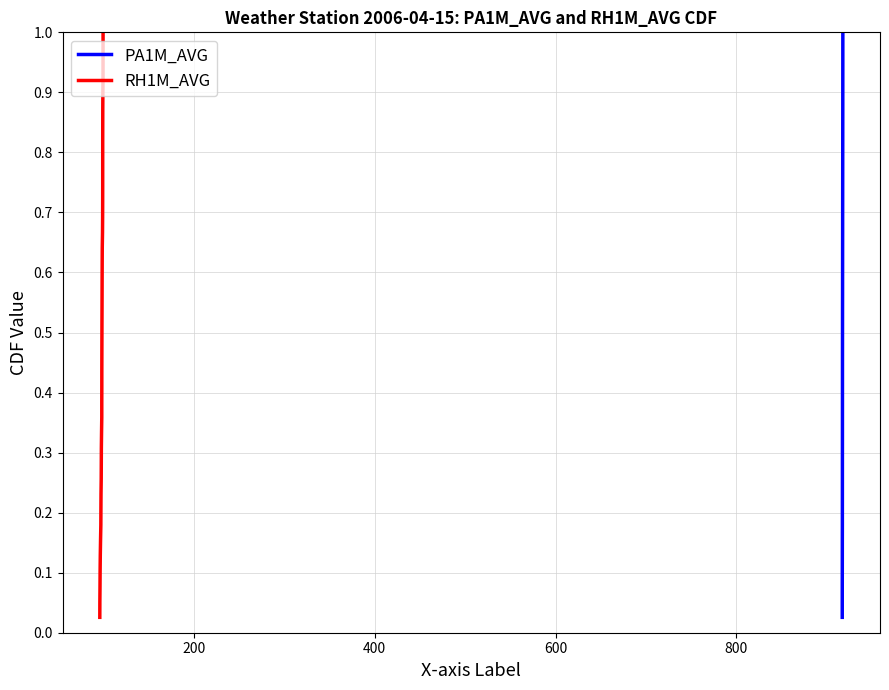

What is the sum of all PA1M_AVG values?

20.0